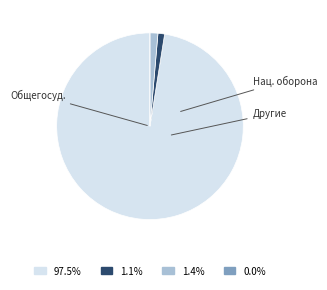

How many slices are in this pie chart?

4